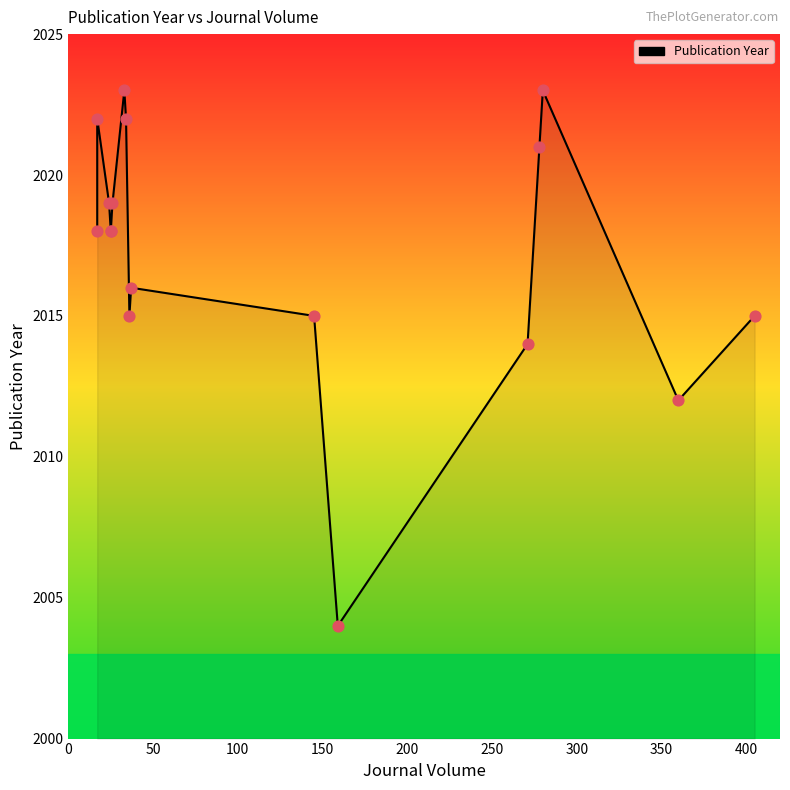

Approximately how many times larger is the value at 200 compared to 250?

1.0